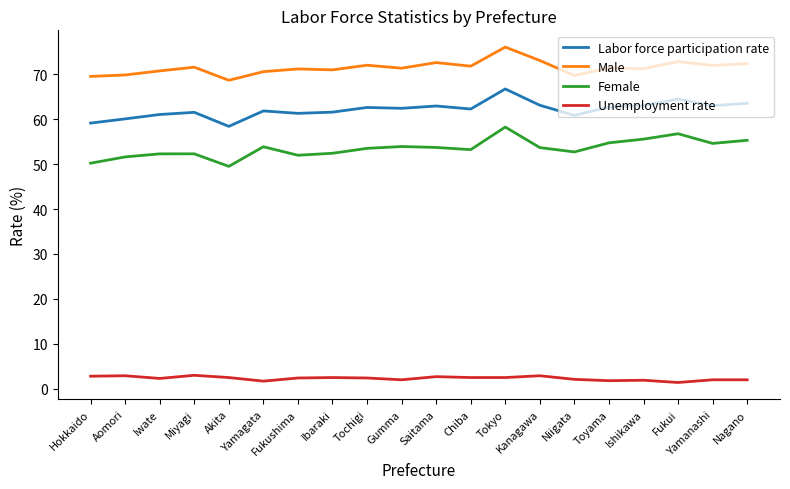

Count the number of data series in this chart.

4